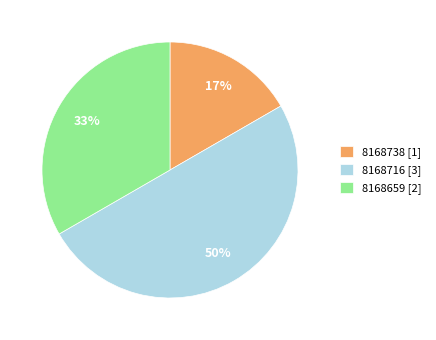

To the nearest percent, what is the difference between the 8168716 [3] and 8168659 [2] slice percentages?

17%